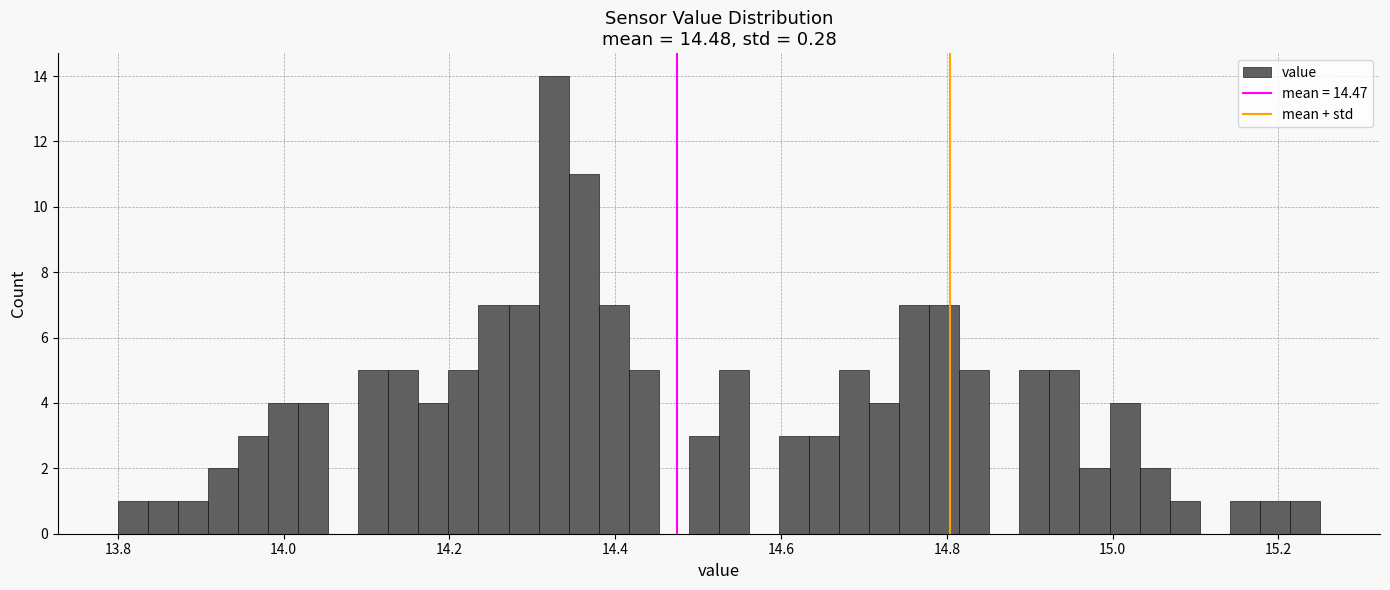

Read against the x-axis, roughly where is the centre of the tallest bar?

14.32